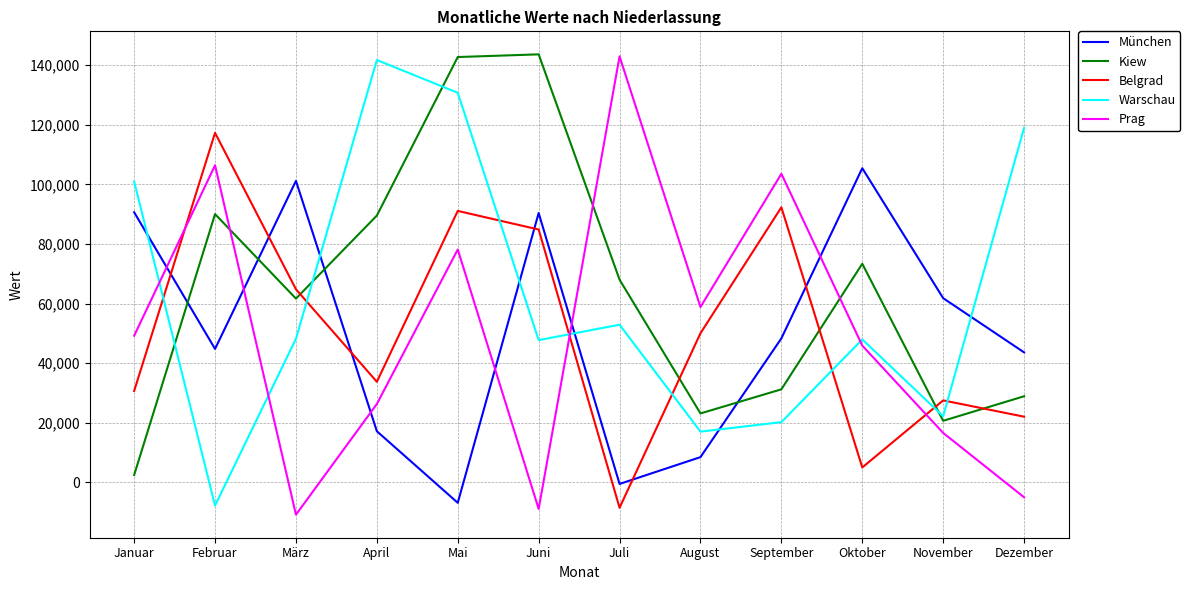

What is the total value across all series at August?

157663